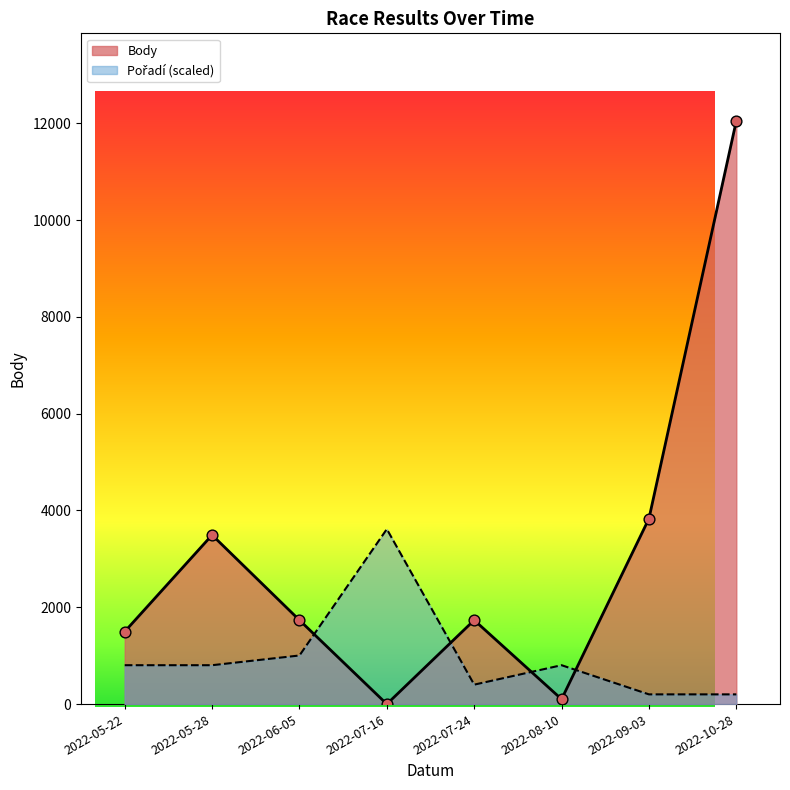

Which series contains the lowest Y value?

Body